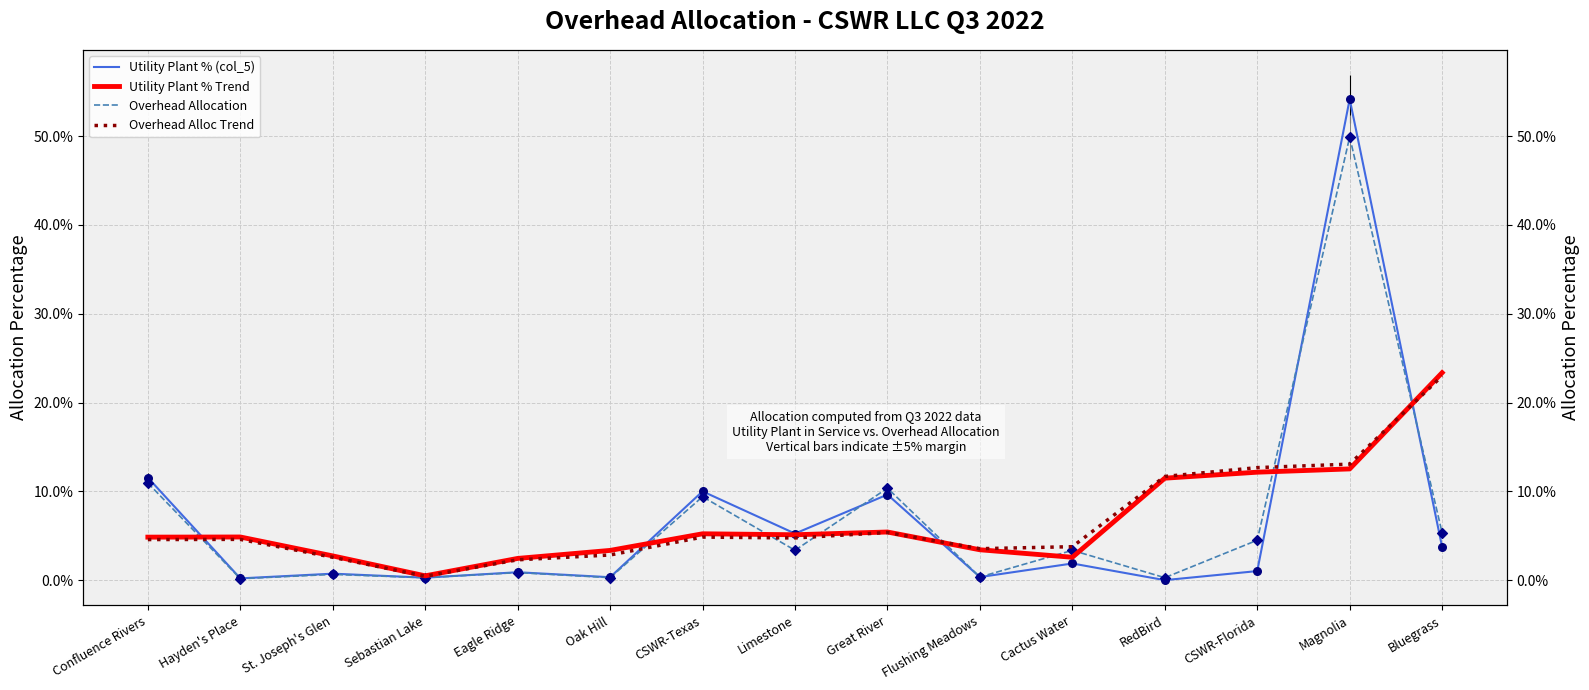

Which series reaches the minimum Y coordinate?

Utility Plant % (col_5)